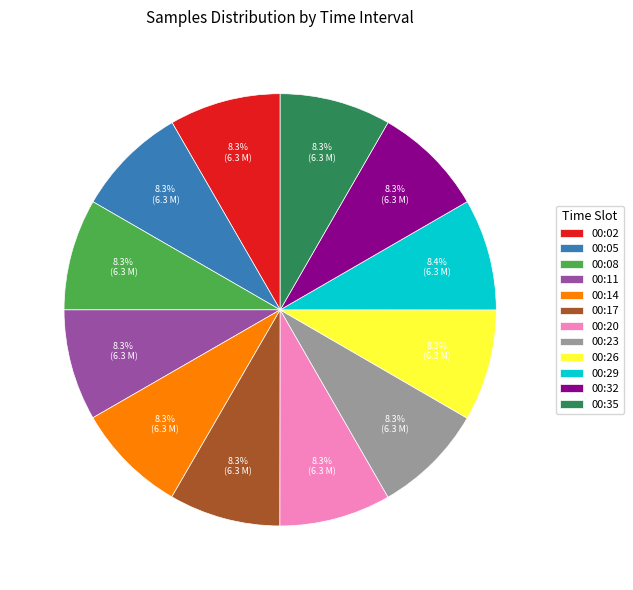

What percentage is NOT represented by 00:05?

91.7%